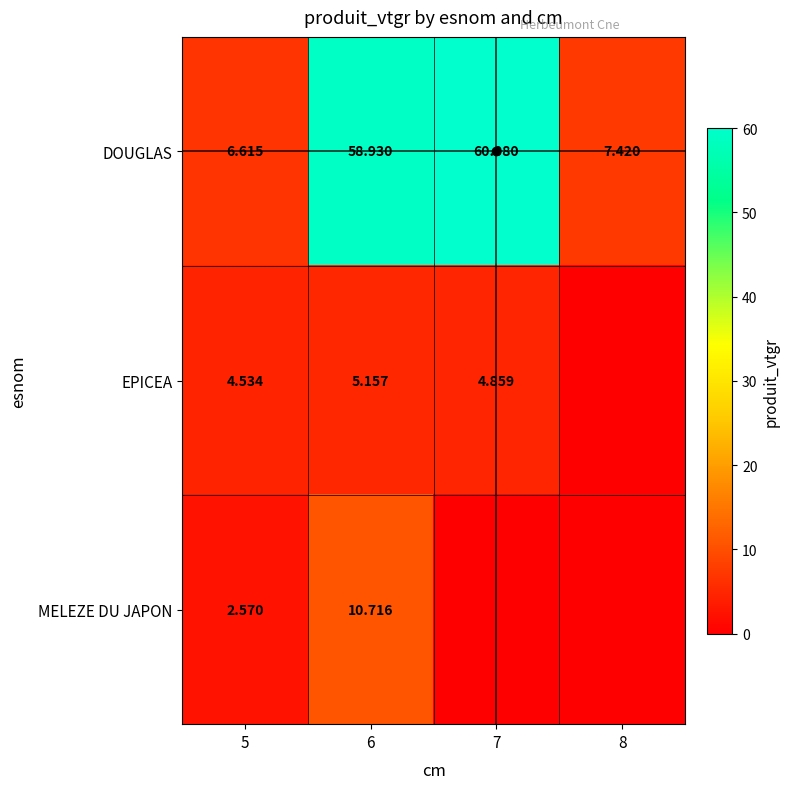

The EPICEA series shows 0.0 at 8. True or false?

True